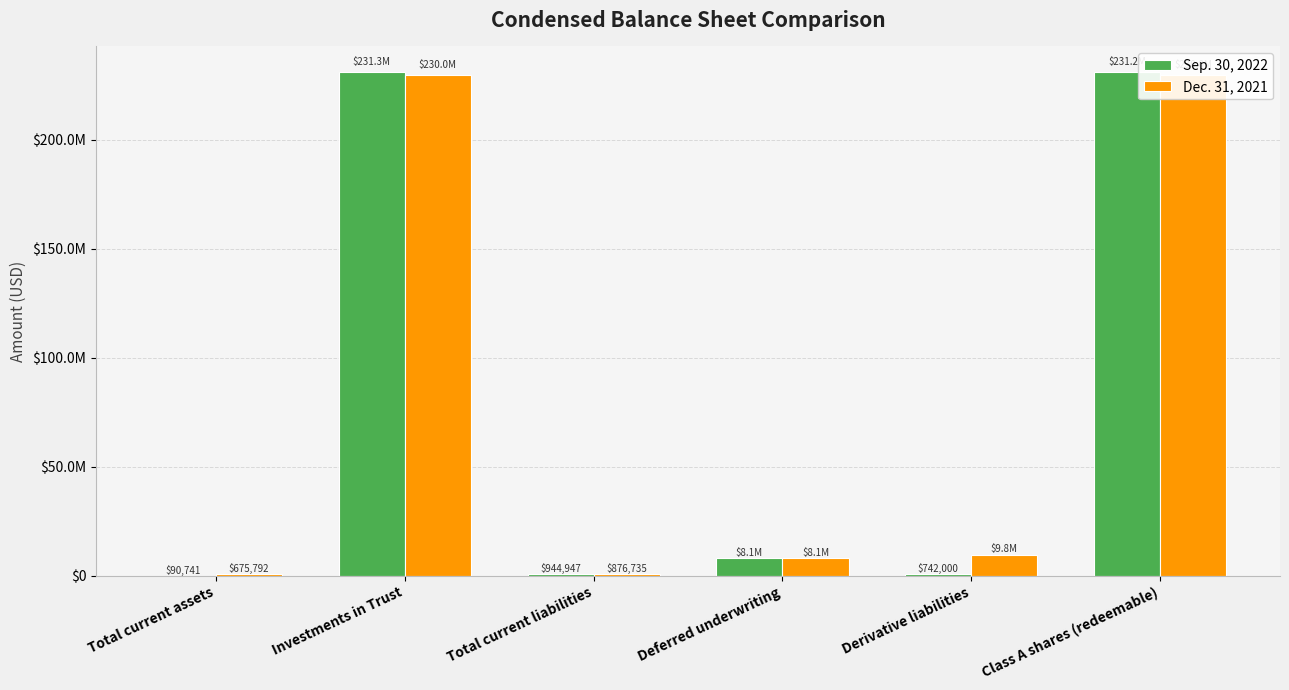

Are the bars grouped side by side (vs. stacked)?

Yes